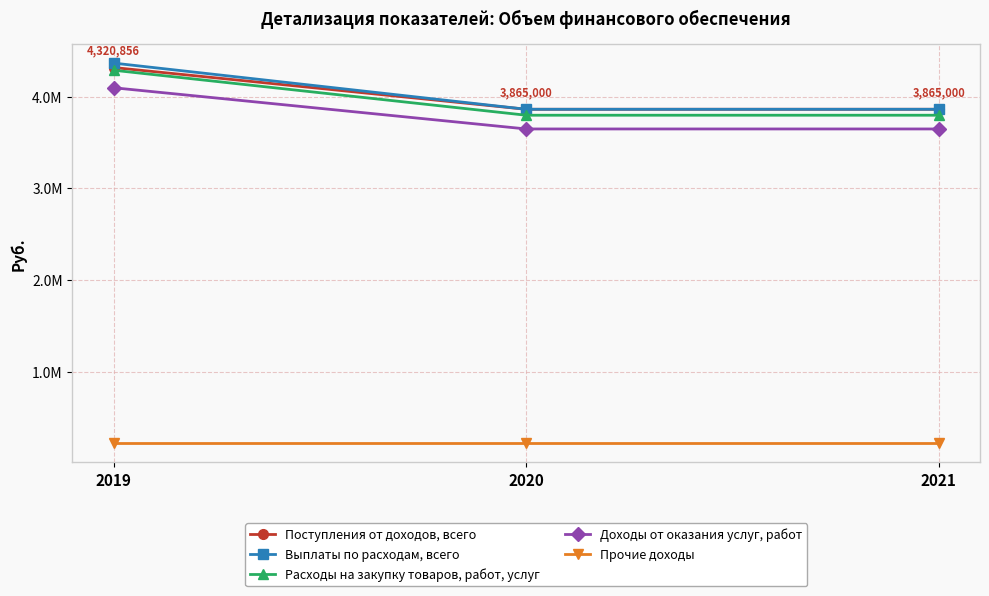

Between 2020 and 2021, which series saw the biggest shift?

Поступления от доходов, всего